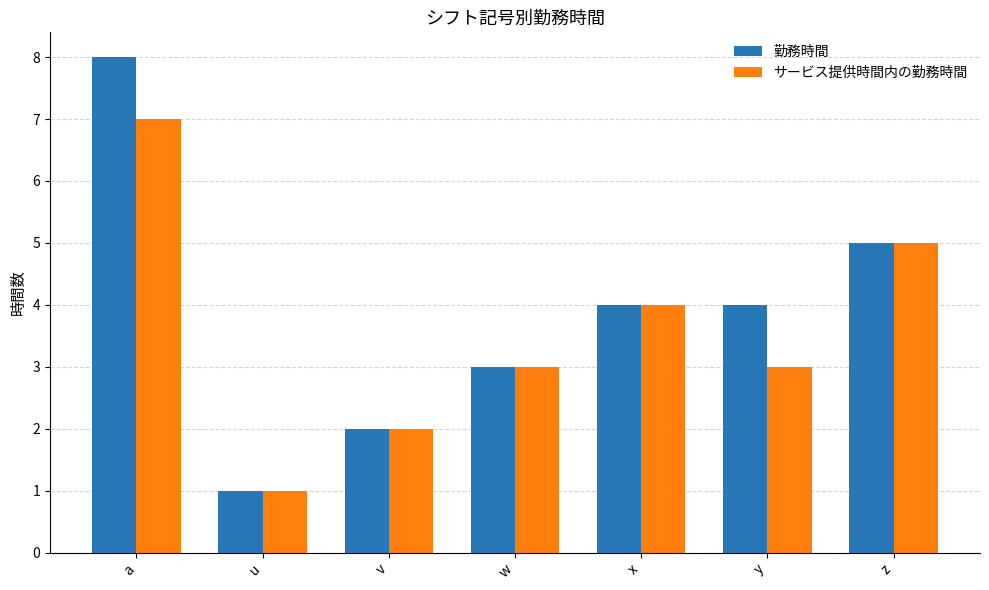

What is the difference between the maximum and minimum values in the 勤務時間 series?

7